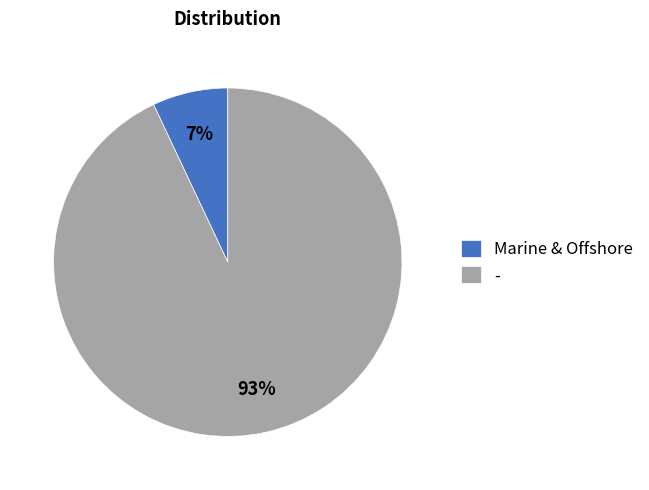

Rank the categories by value from highest to lowest.

-, Marine & Offshore